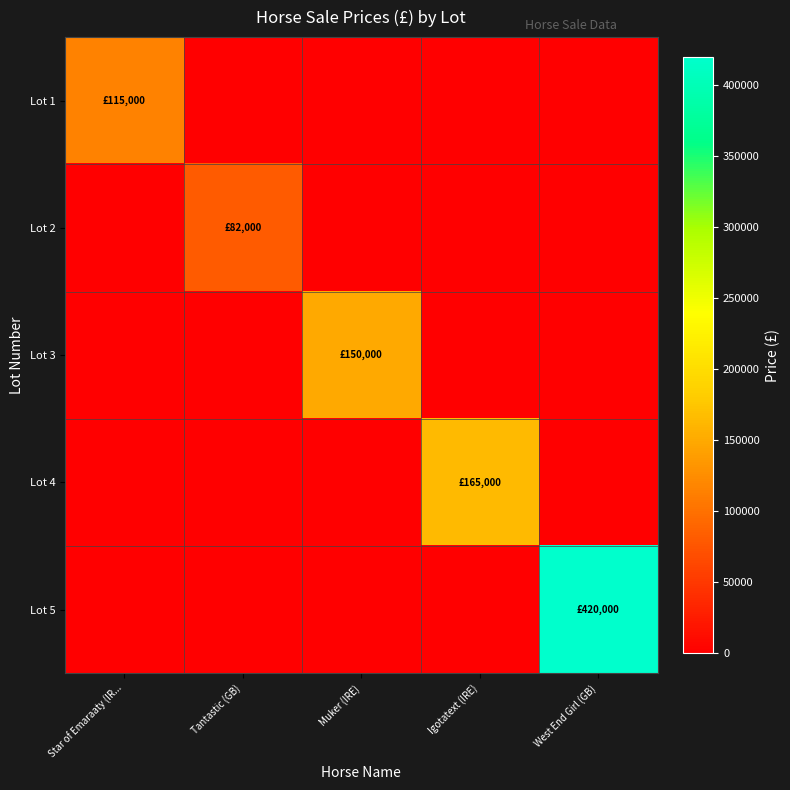

At which category does the chart reach its peak across all series?

West End Girl (GB)